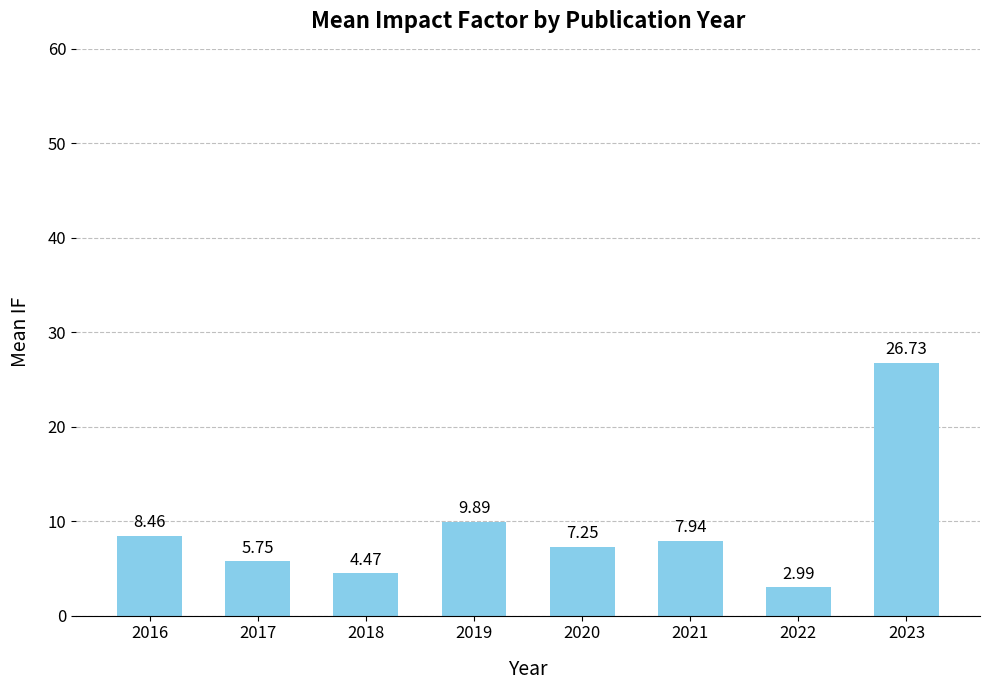

Between 2016 and 2017, which is larger?

2016